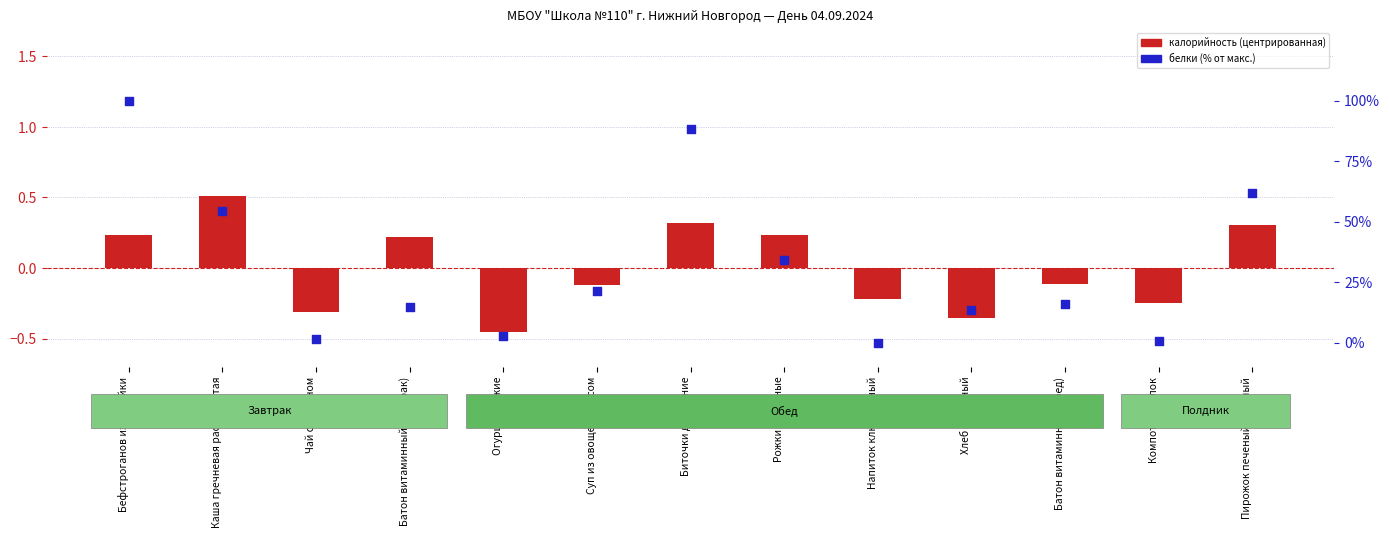

Which series has the largest total across all categories?

белки (% от макс.)